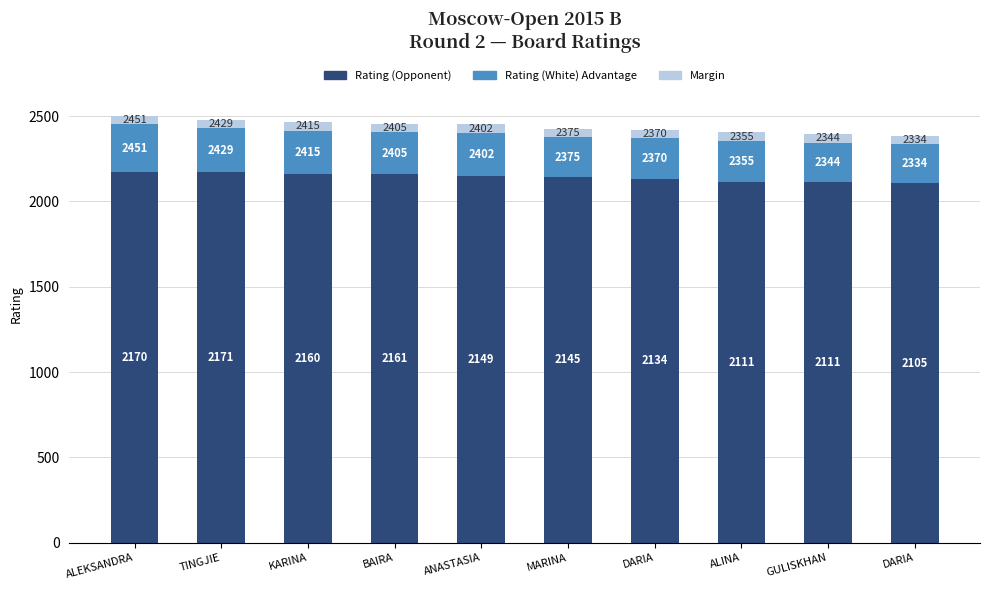

How many bars are there in total?

10